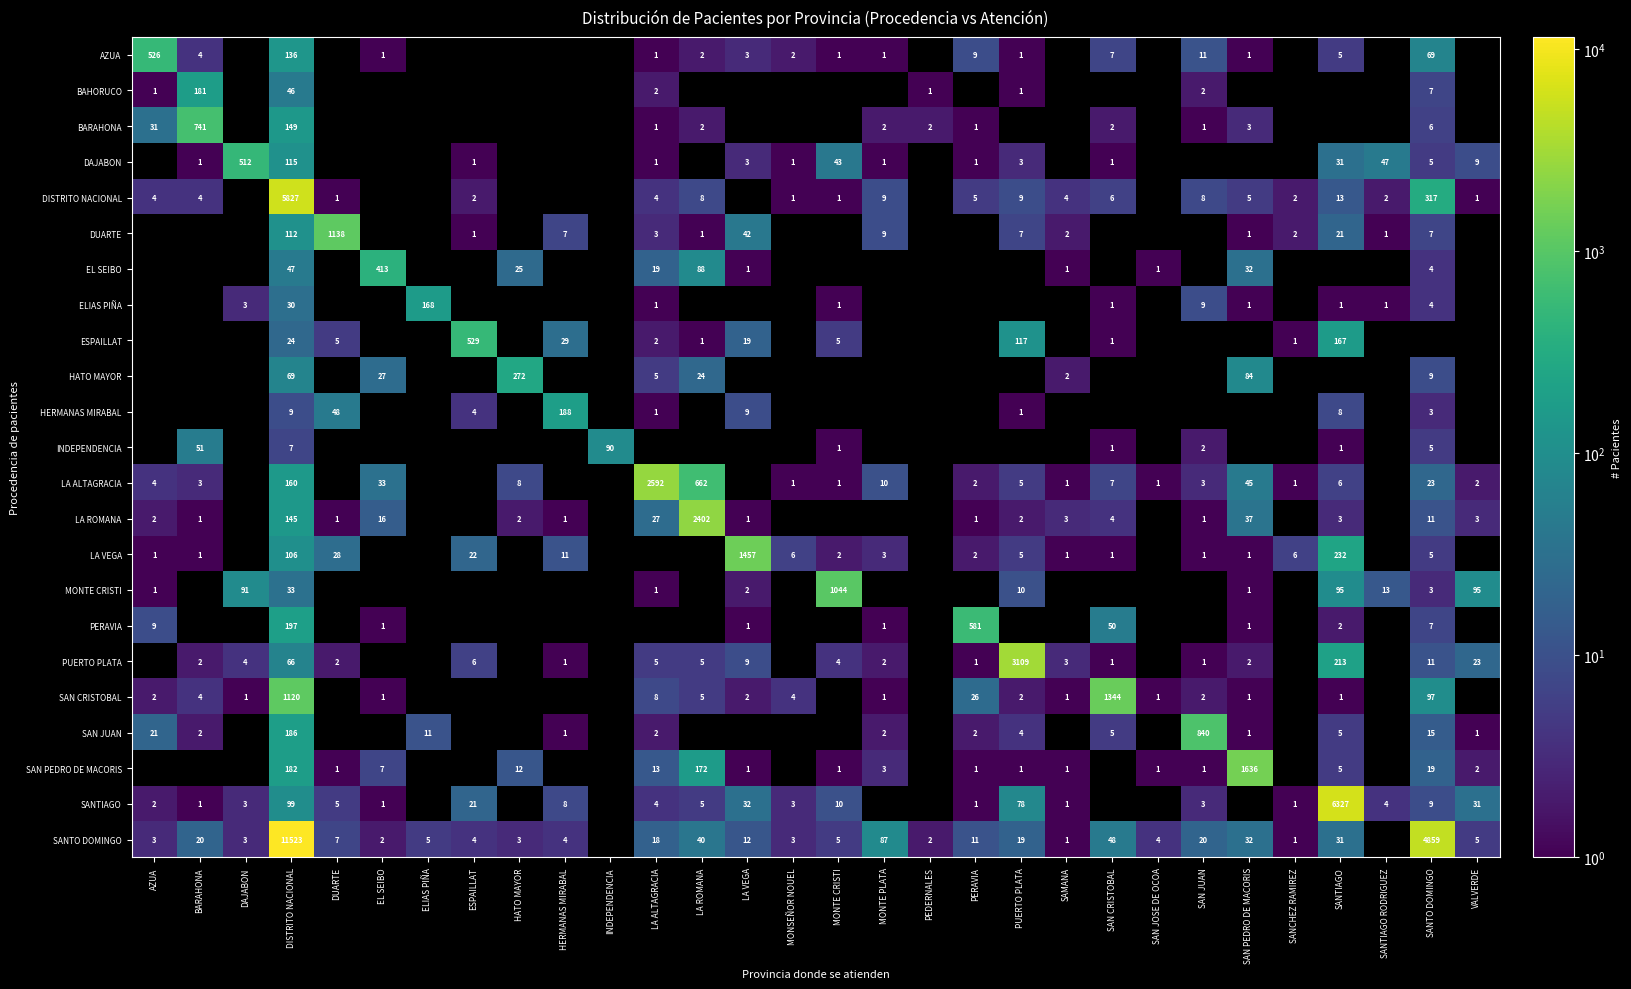

True or false: LA ROMANA has a value of 27 at EL SEIBO.

False